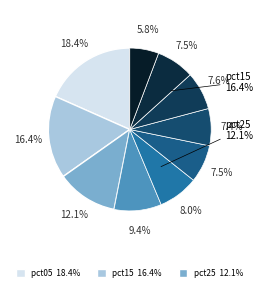

To the nearest percent, what is the average slice percentage?

10%